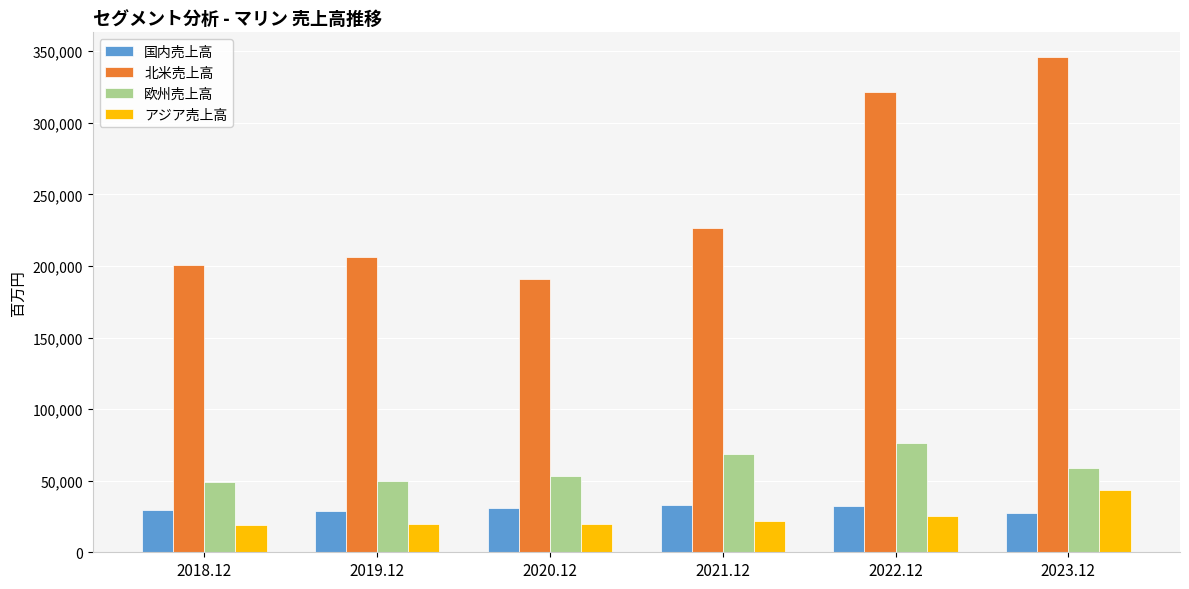

At how many categories does at least one series exceed 233858?

2